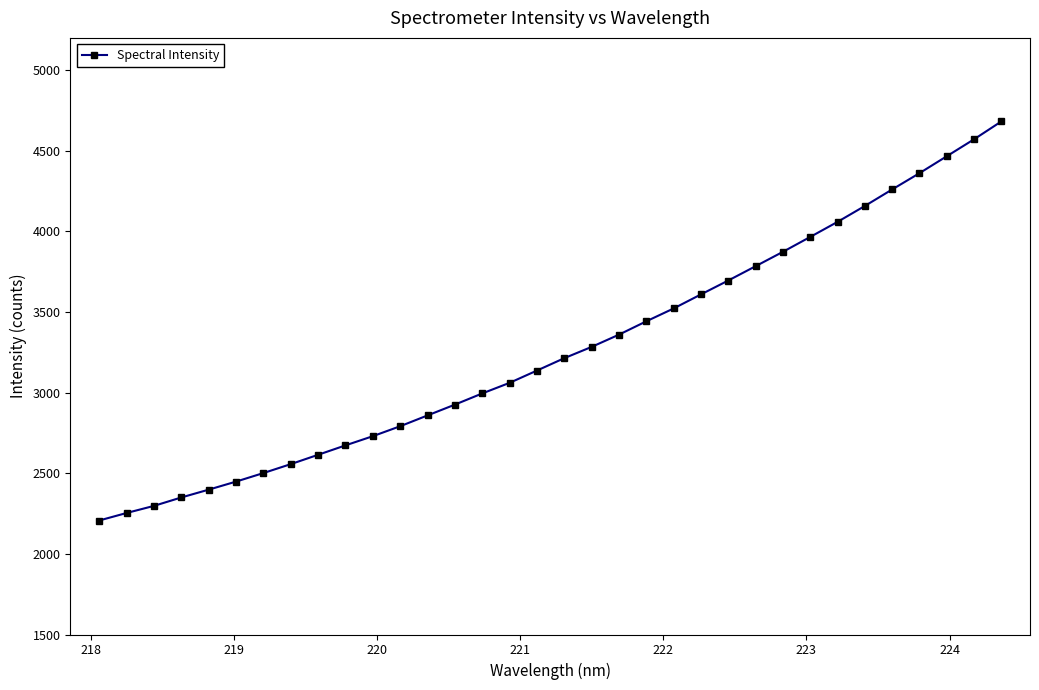

Count the number of categories in the chart.

34